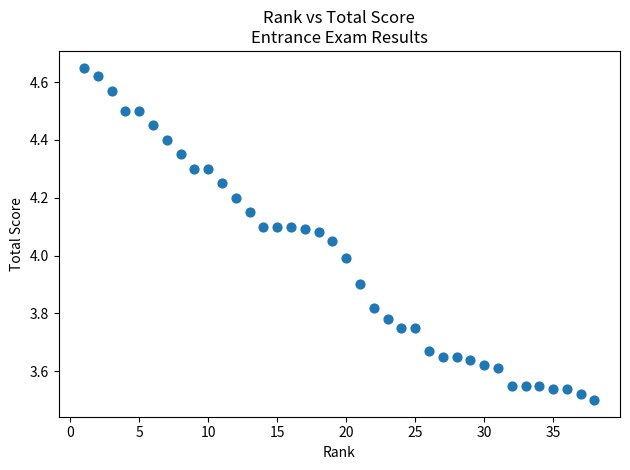

What is the range of X values (max minus min)?

37.0